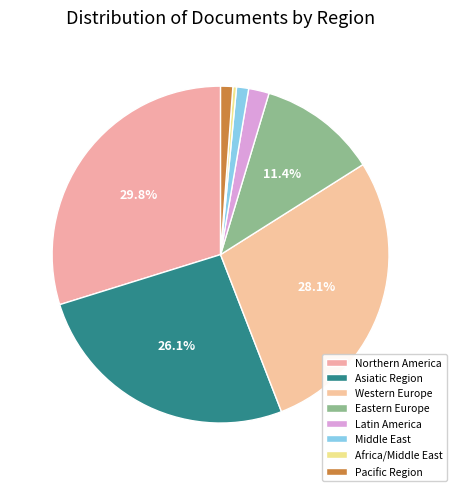

To the nearest percent, what percentage of the pie is Eastern Europe?

11%